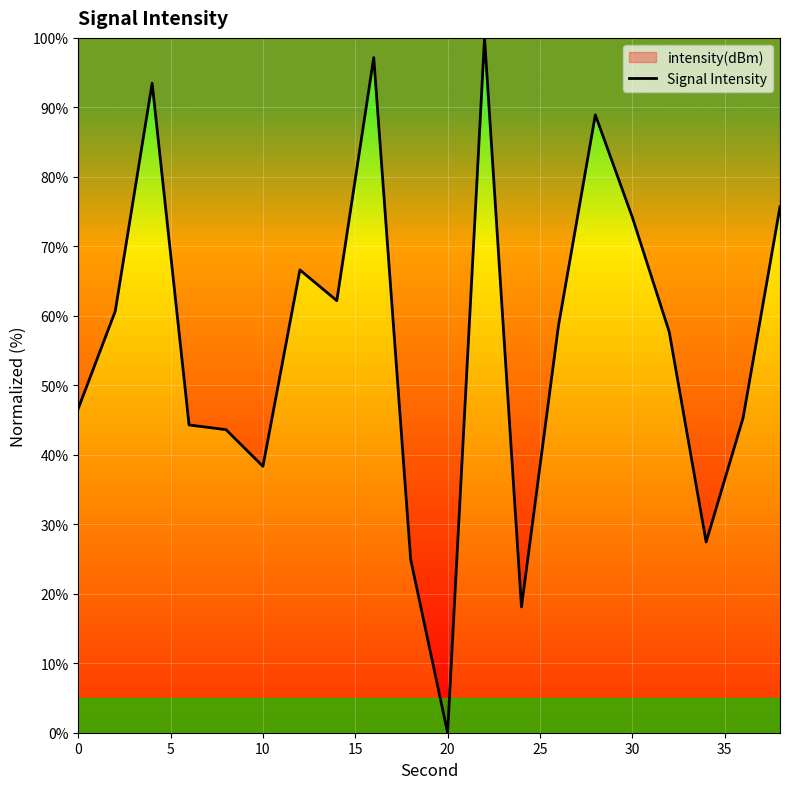

Reading left to right, list all the values displayed in this chart.

46.7	60.7	93.5	44.3	43.6	38.3	66.6	62.2	97.2	24.9	0.0	100.0	18.1	58.5	88.9	74.2	57.7	27.5	45.3	75.7